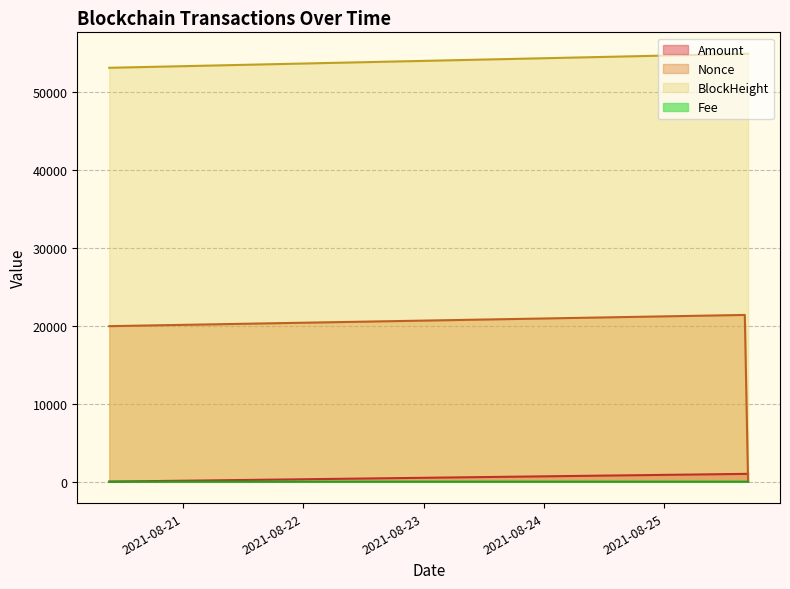

Count the number of categories in the chart.

3